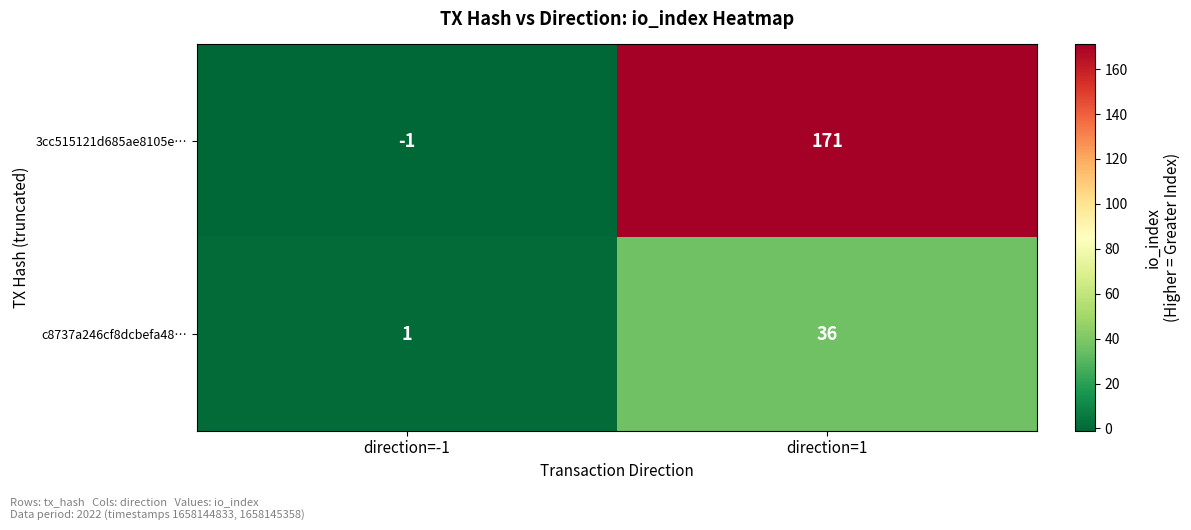

At direction=-1, list the series in order from largest to smallest.

c8737a246cf8dcbefa48…, 3cc515121d685ae8105e…